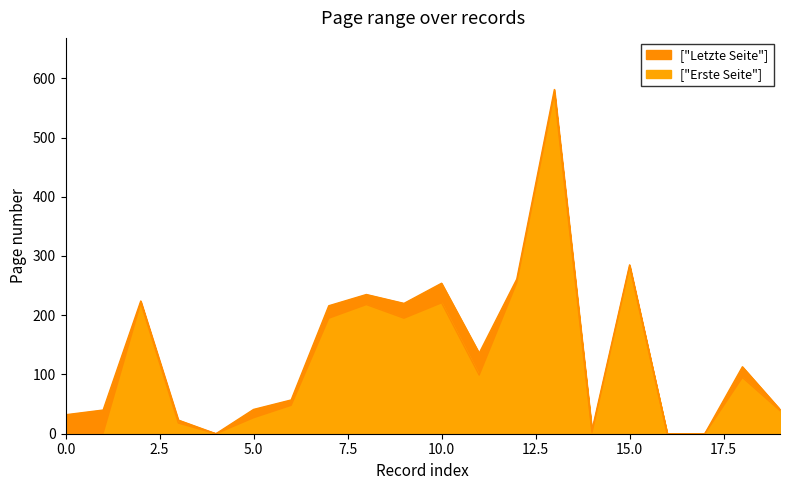

What is the highest value of the ["Erste Seite"] series?

574